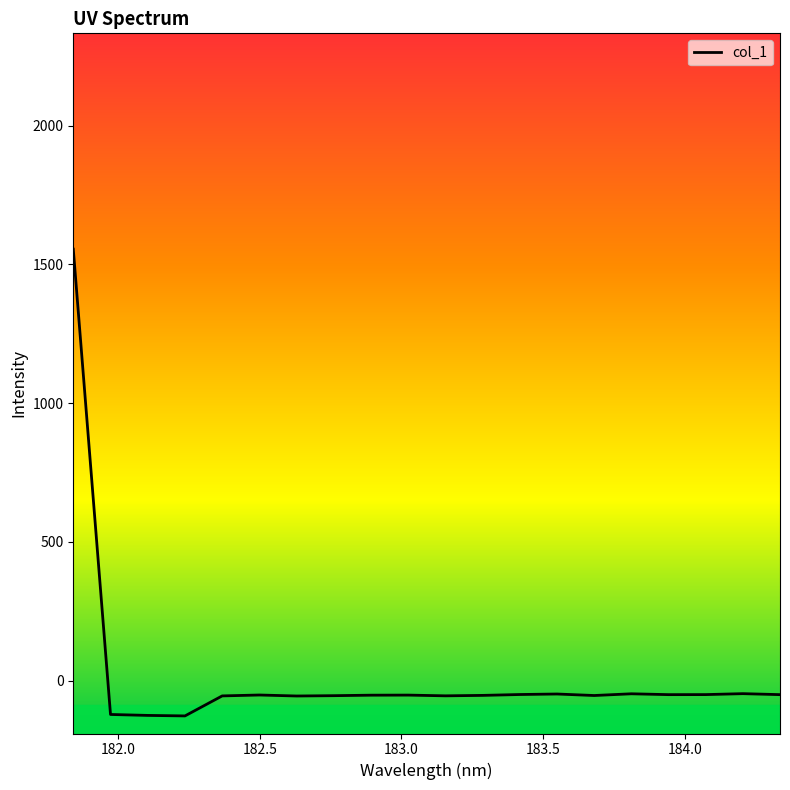

Does the chart have visible grid lines?

No